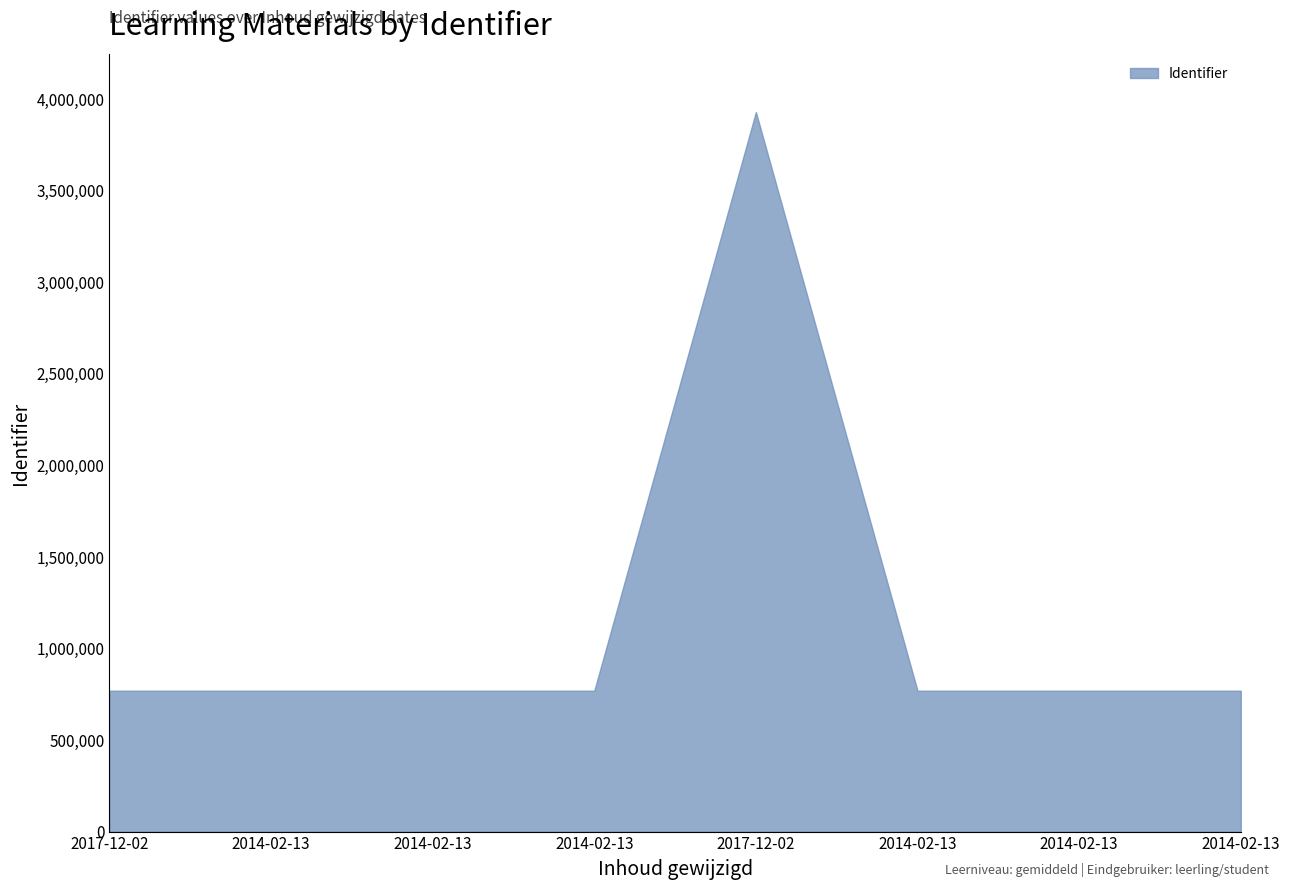

What is the difference between the second highest and minimum values?

15